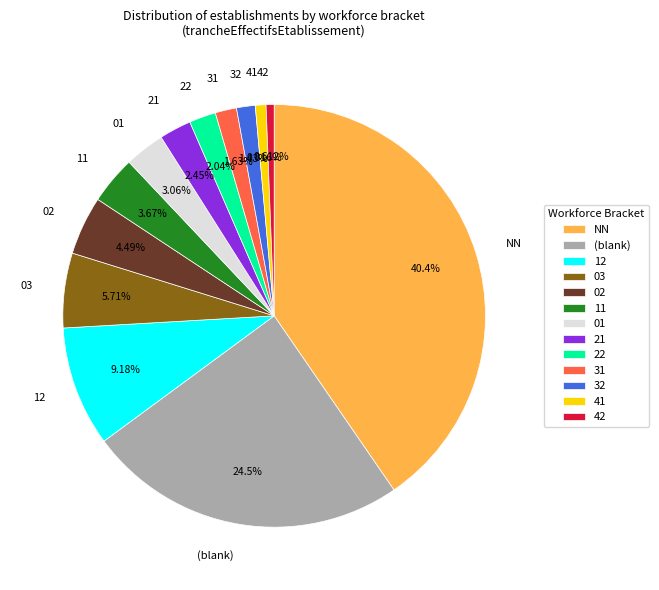

Does any single category account for the majority?

No